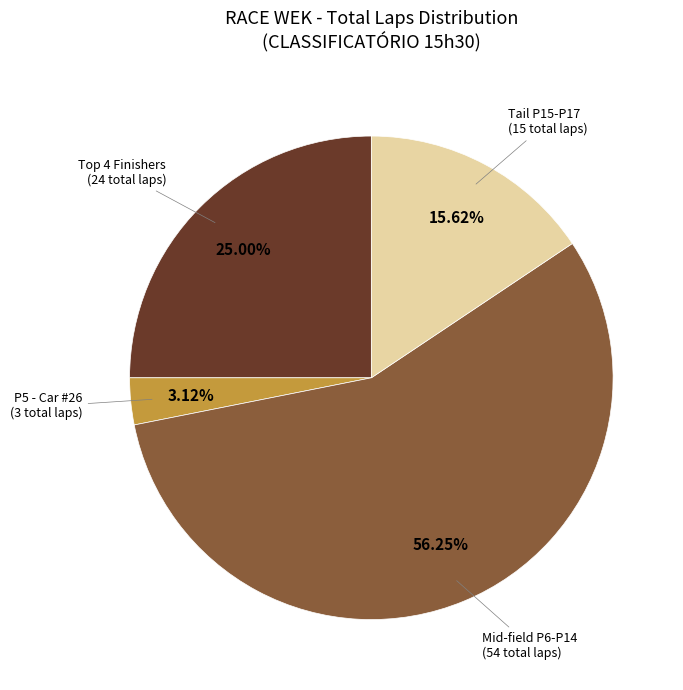

Does any single category account for the majority?

Yes